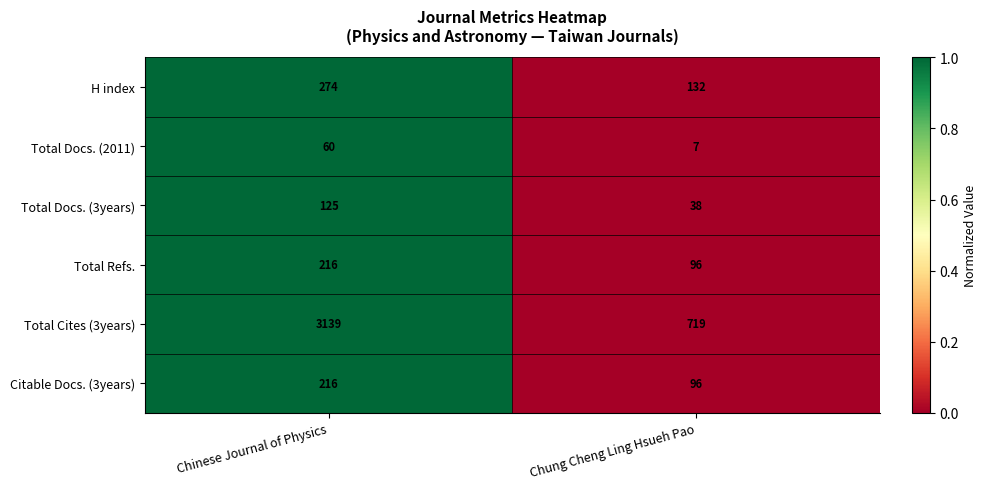

How many categories are shown in the chart?

2